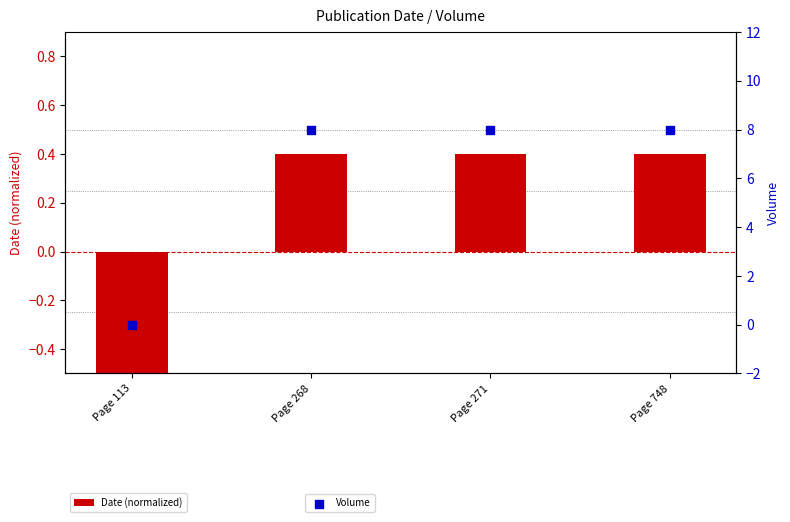

Which series has the largest total across all categories?

Volume